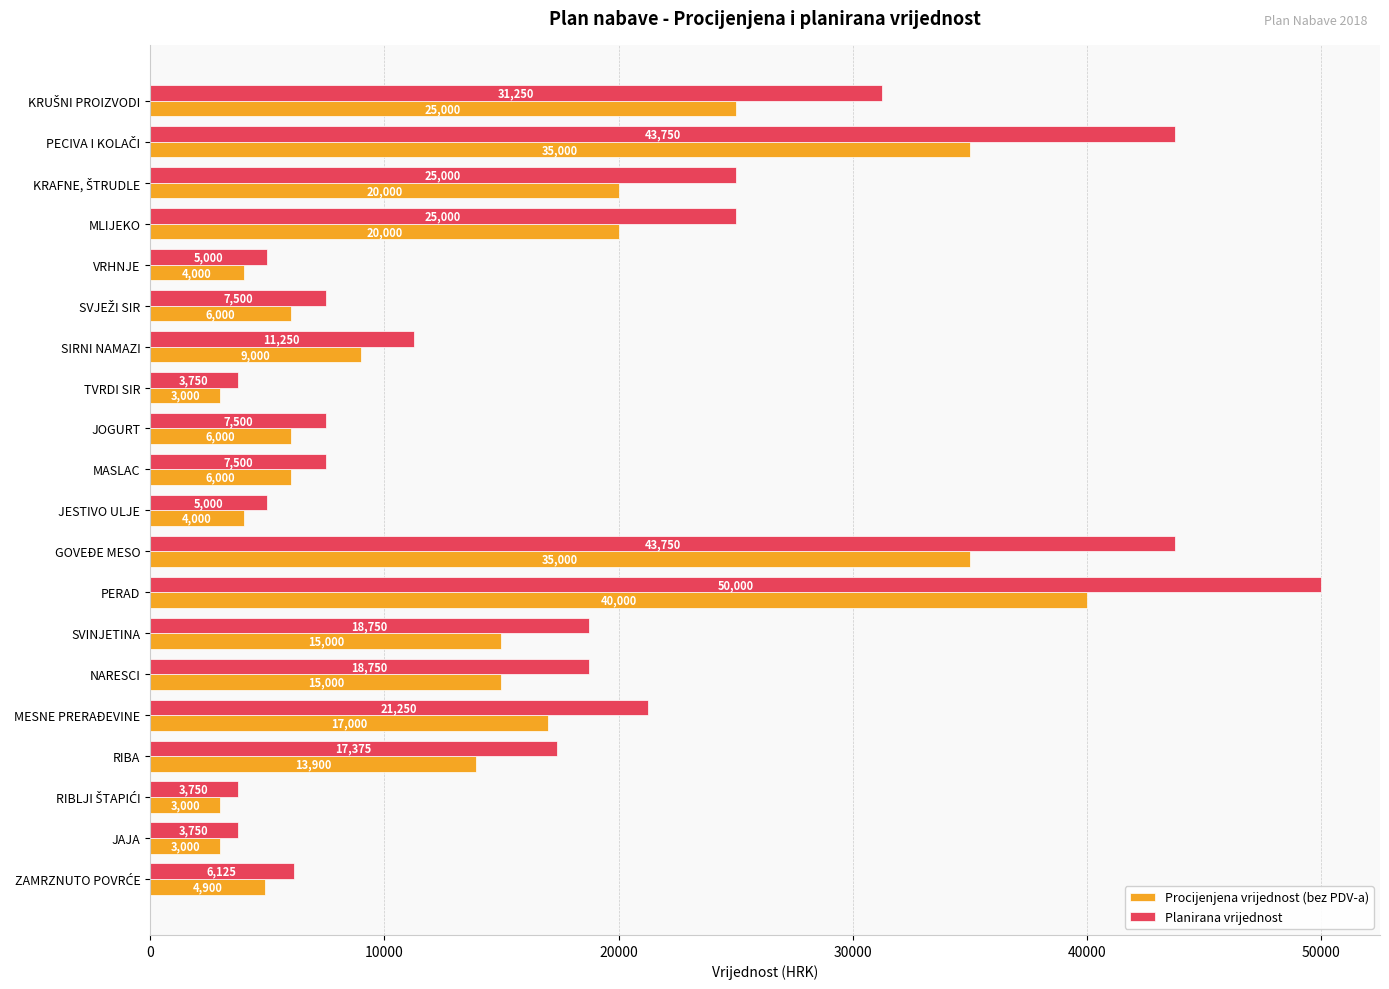

Which category has the highest value across all series?

PERAD